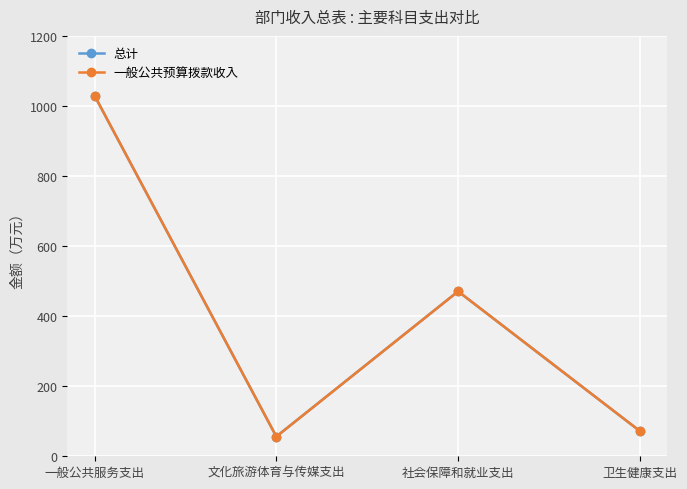

Is this an area chart (filled region under the line)?

No